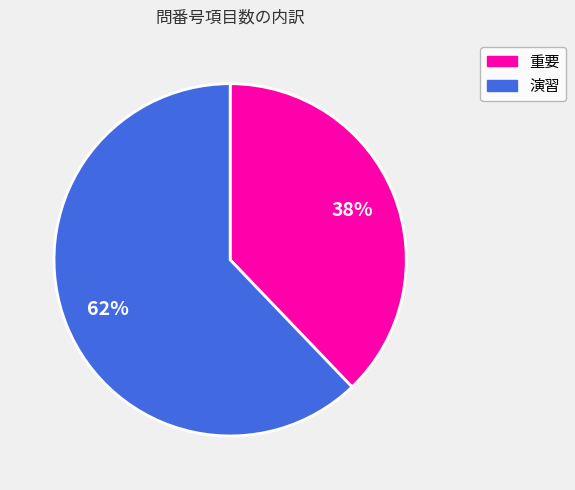

Count the number of slices in the pie.

2